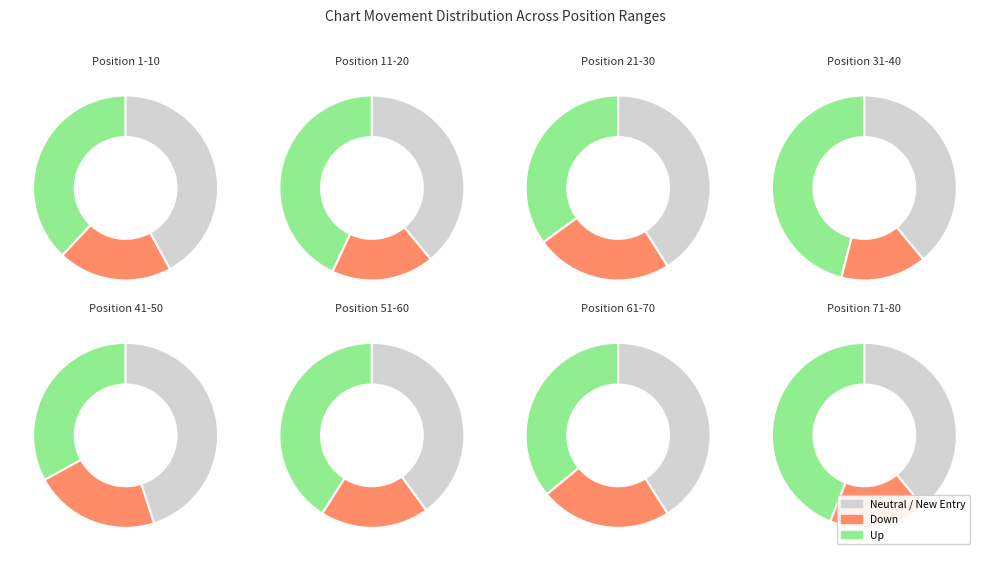

Rank the categories by value from lowest to highest.

down, -, up